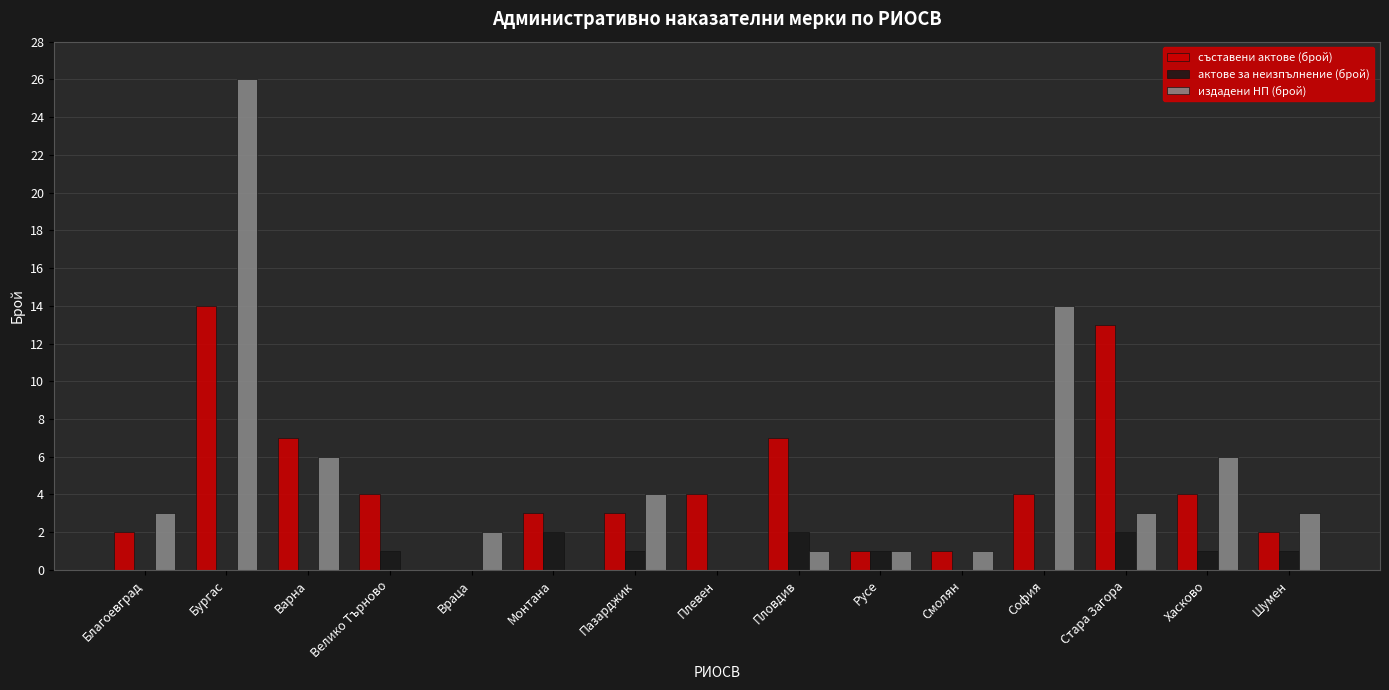

Is the value of актове за неизпълнение (брой) at Благоевград greater than the value of съставени актове (брой) at Плевен?

No